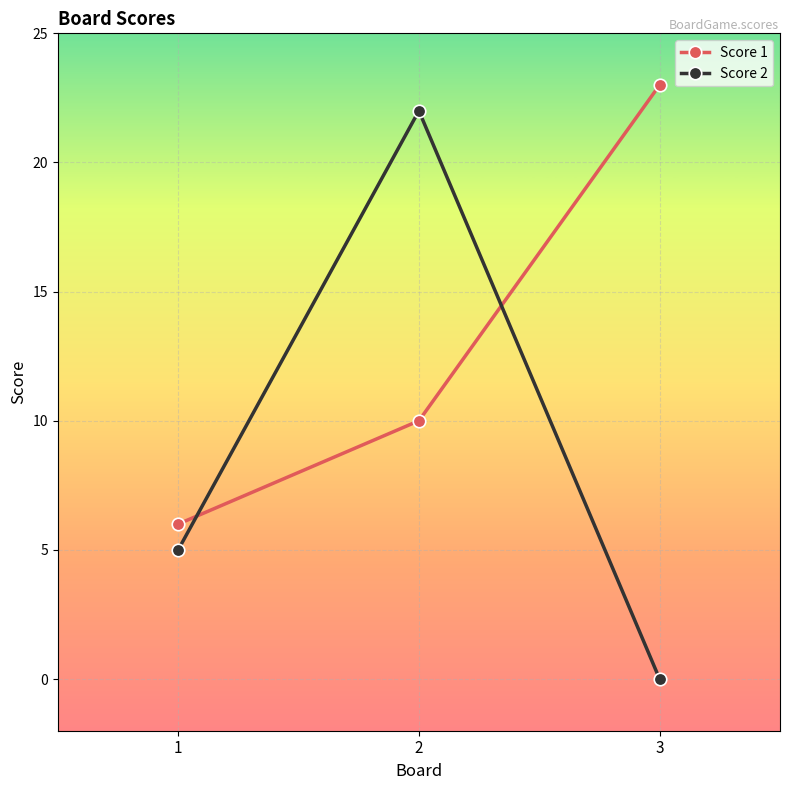

Reading left to right, list all the values displayed in this chart.

Score 1: 6	10	23
Score 2: 5	22	0